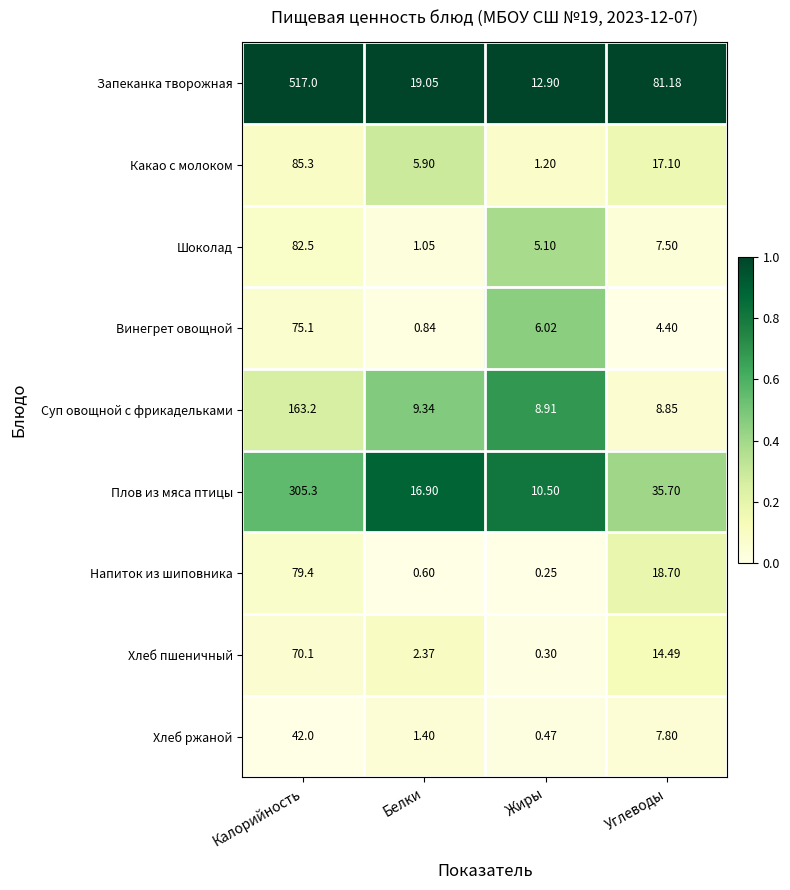

At which label is Хлеб ржаной closest to 21?

Углеводы